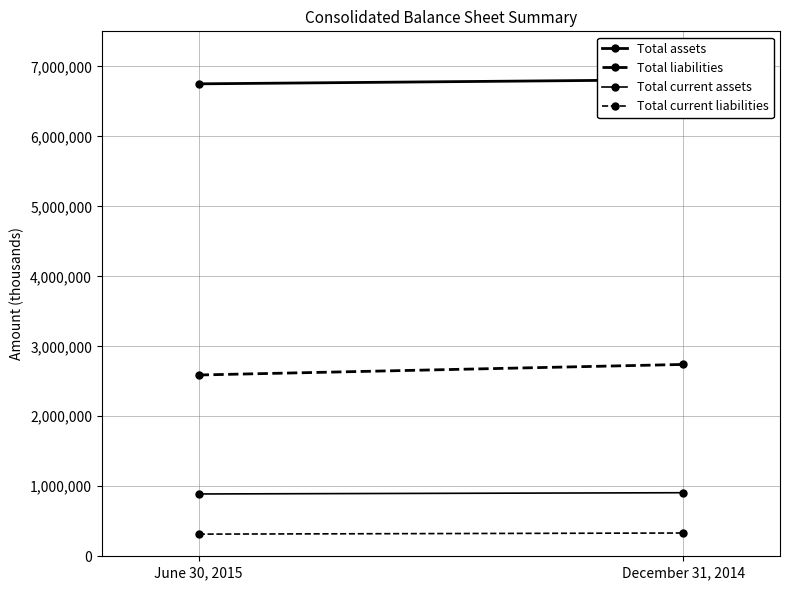

True or false: Total liabilities has a value of 1357188 at December 31, 2014.

False